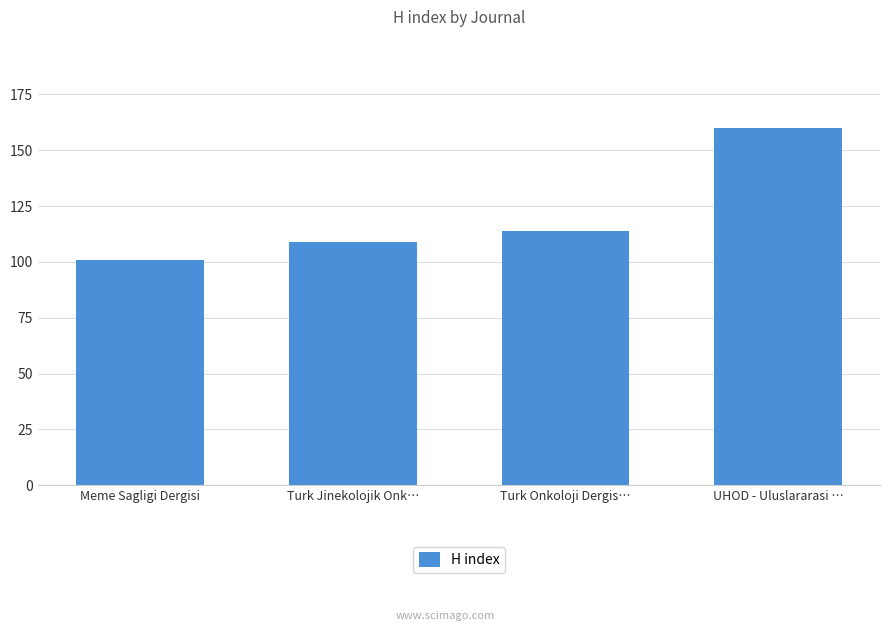

What is the label of the 3rd bar from the right?

Turk Jinekolojik Onk…